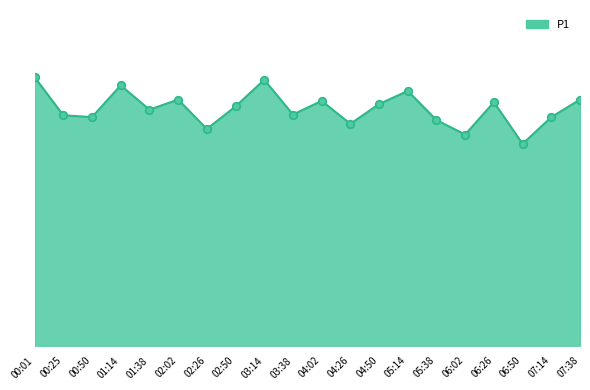

Approximately how many times larger is the value at 03:38 compared to 04:50?

1.0